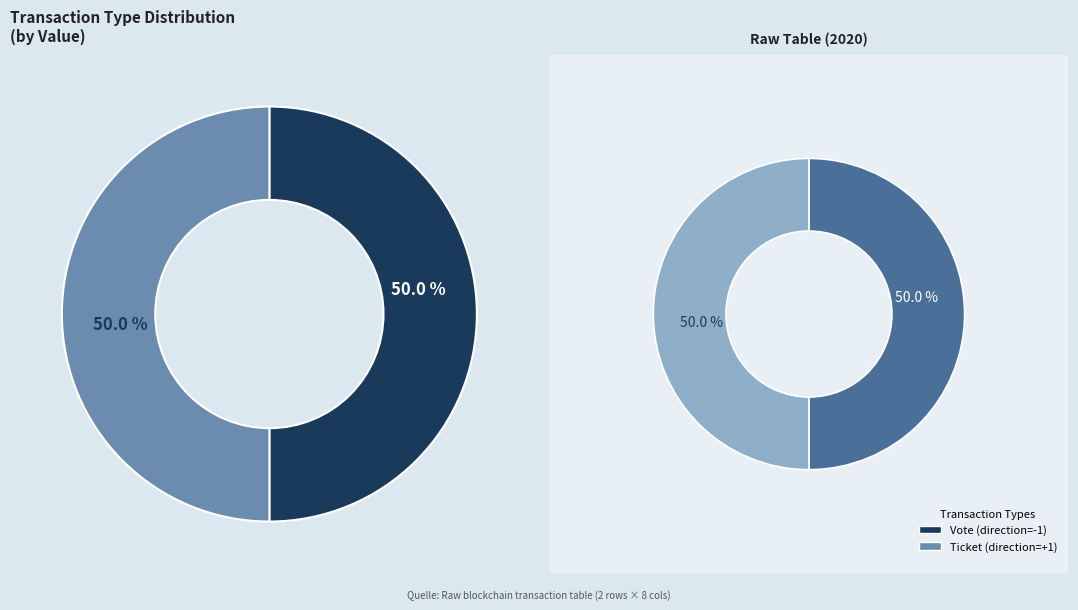

What is the total percentage of Ticket (io_index=0) and Vote (io_index=1)?

100.0%